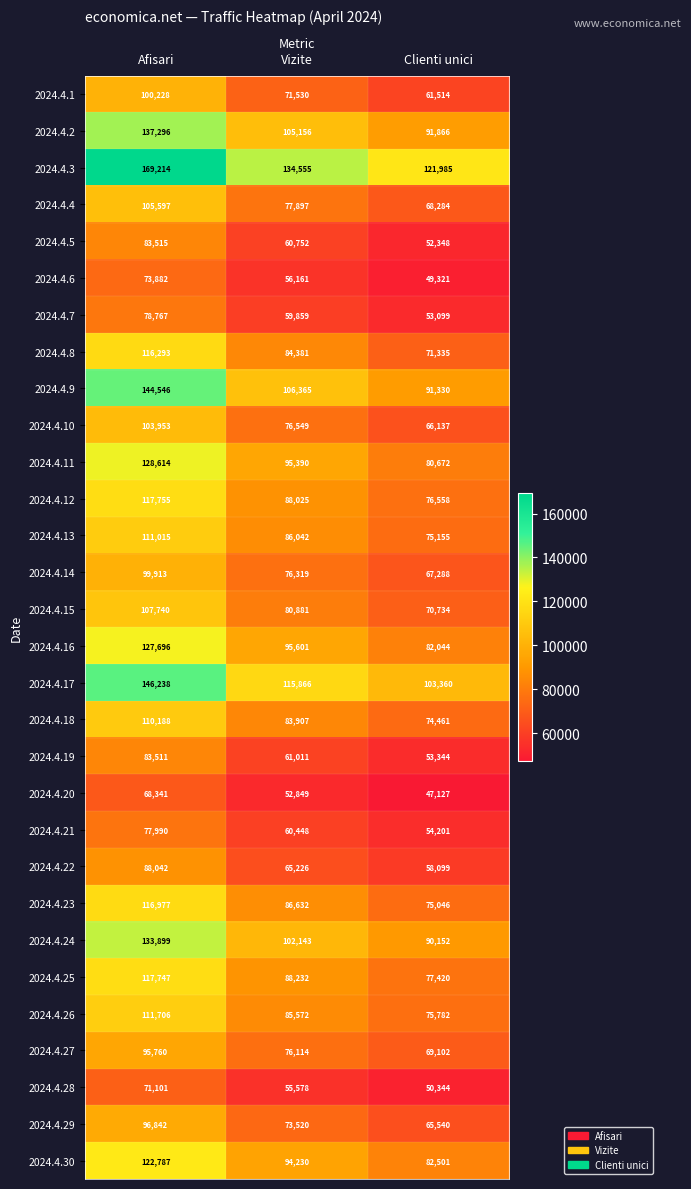

What value does the 2024.4.30 series have at Afisari, to the nearest 50?

122800